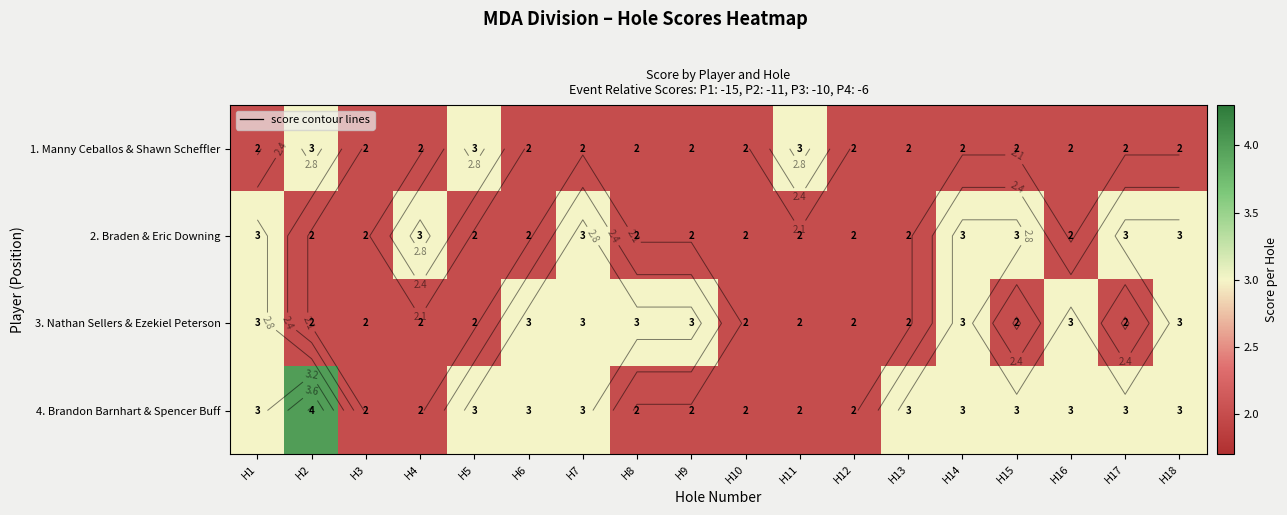

At which category is the sum across all series the highest?

H1